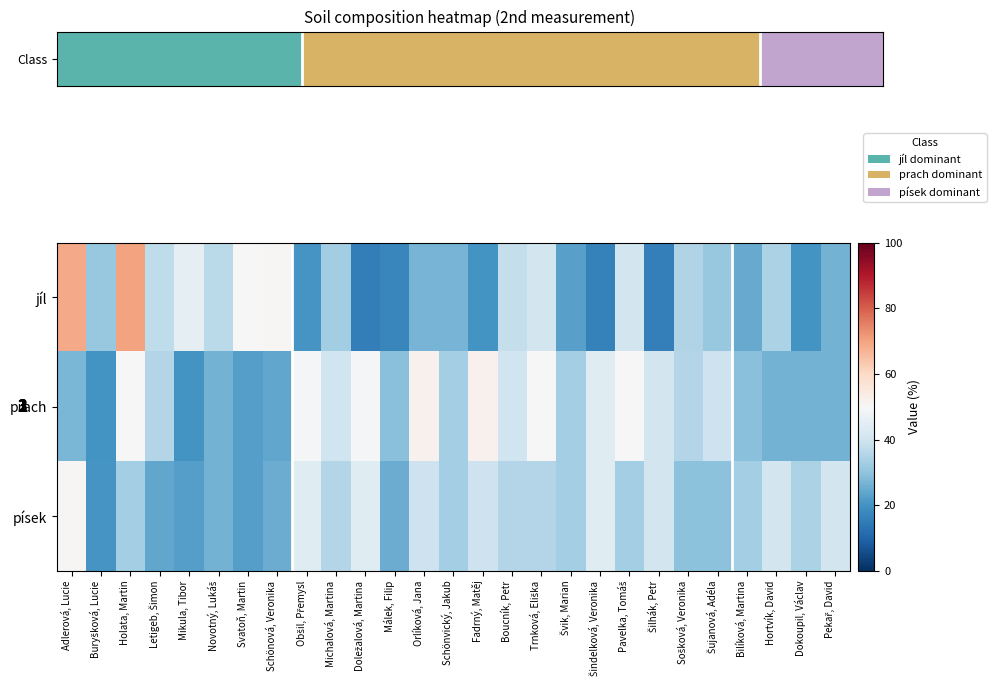

Where is jíl nearest to the value 42?

Trnková, Eliška